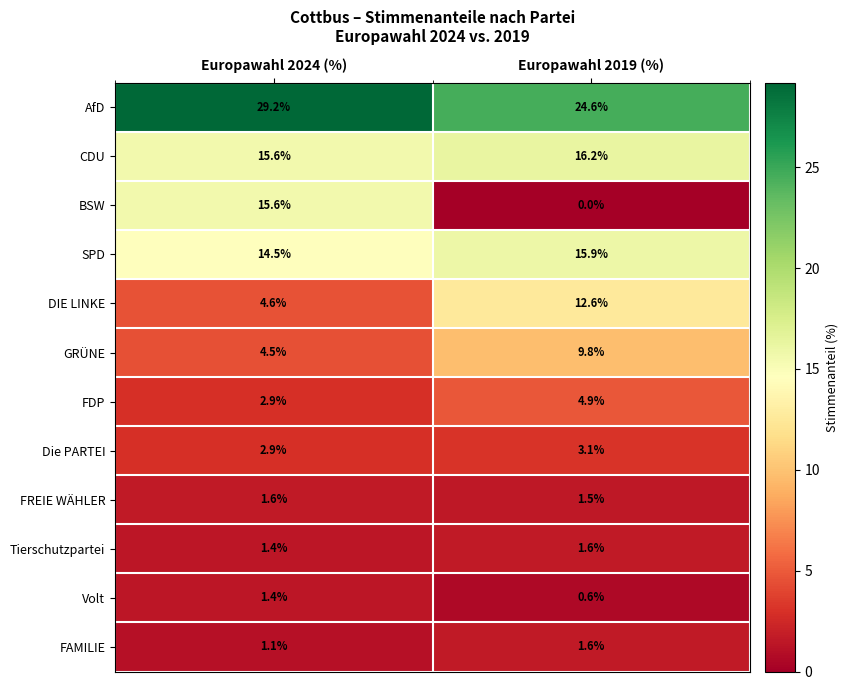

Reading left to right, list all the values displayed in this chart.

AfD: 29.2	24.6
CDU: 15.6	16.2
BSW: 15.6	0.0
SPD: 14.5	15.9
DIE LINKE: 4.6	12.6
GRÜNE: 4.5	9.8
FDP: 2.9	4.9
Die PARTEI: 2.9	3.1
FREIE WÄHLER: 1.6	1.5
Tierschutzpartei: 1.4	1.6
Volt: 1.4	0.6
FAMILIE: 1.1	1.6